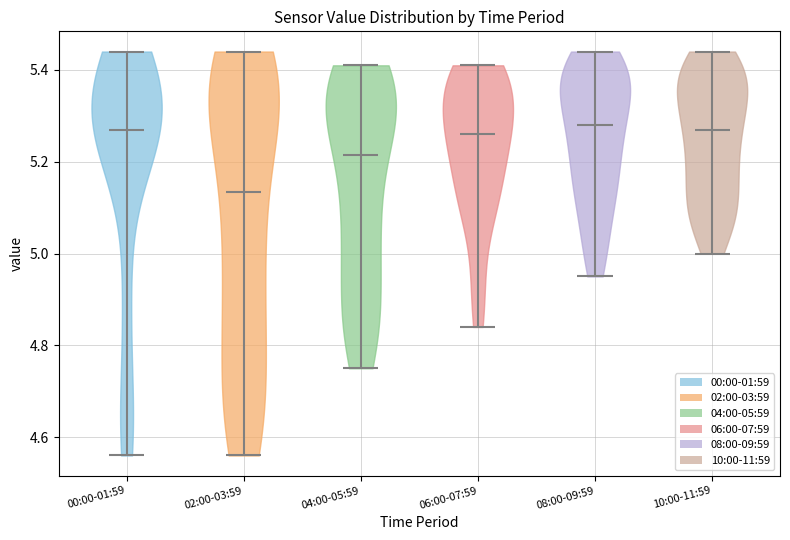

Reading left to right, read every violin against the y-axis: where its median line is, and the lowest and highest points it reaches. The values are not printed on the chart, so give them approximately, as read against the axis.

00:00-01:59: median line 5.28, lowest point 4.56, highest point 5.44
02:00-03:59: median line 5.14, lowest point 4.56, highest point 5.44
04:00-05:59: median line 5.22, lowest point 4.76, highest point 5.42
06:00-07:59: median line 5.26, lowest point 4.84, highest point 5.42
08:00-09:59: median line 5.28, lowest point 4.96, highest point 5.44
10:00-11:59: median line 5.28, lowest point 5.00, highest point 5.44